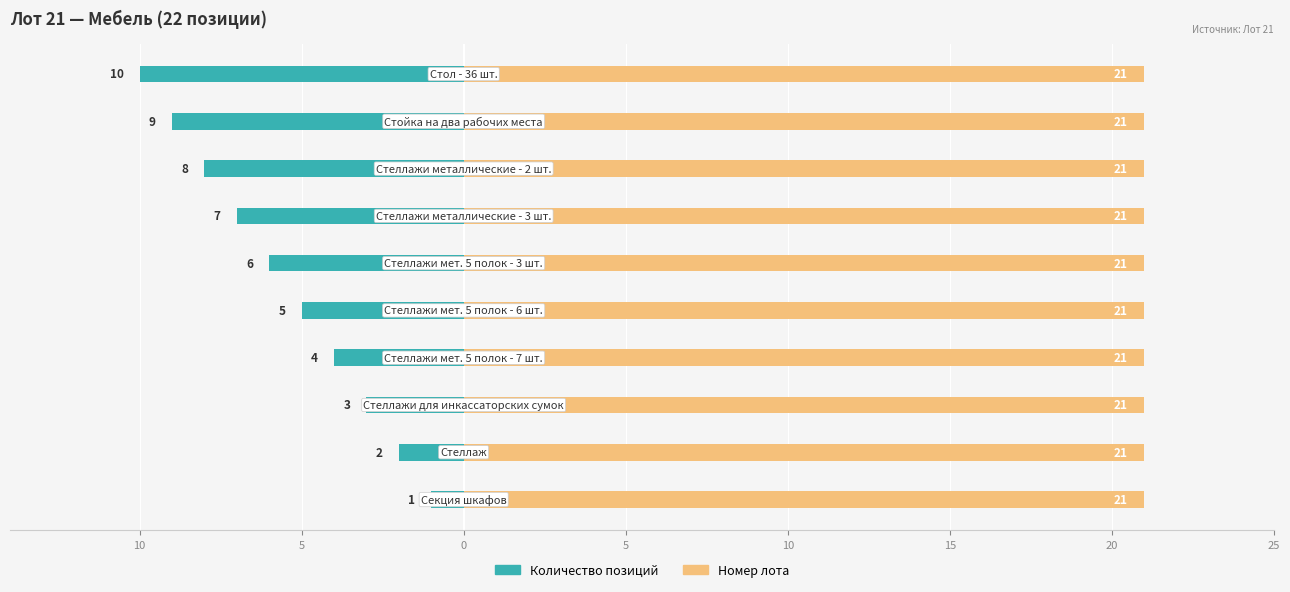

Which series has the largest range (max minus min)?

Количество позиций